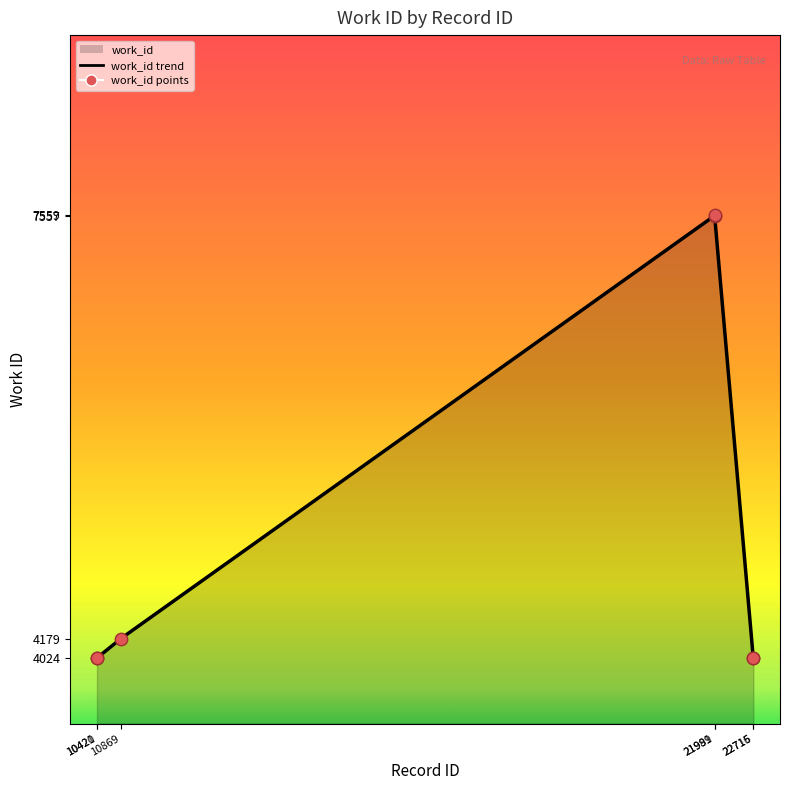

What is the ratio of the value at 22716 to the value at 21991?

0.5